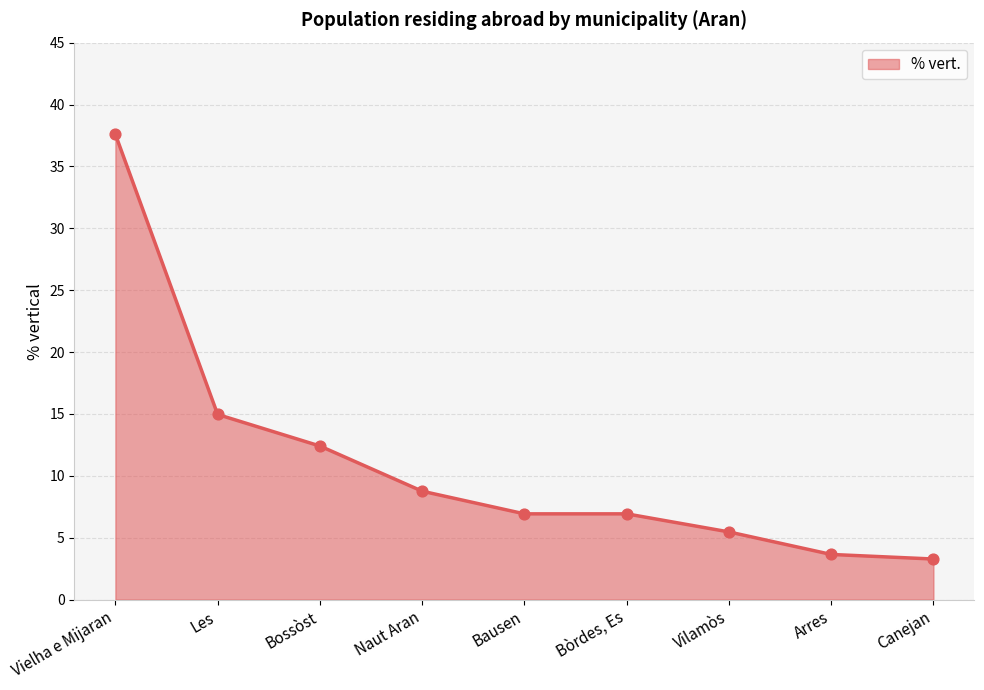

Approximately how many times larger is the value at Bossòst compared to Naut Aran?

1.4